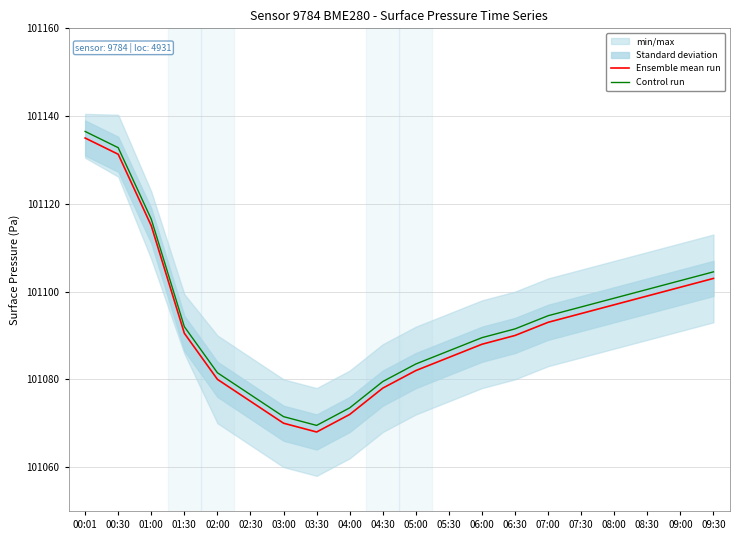

What is the spread (max minus min) of values at 05:00?

1.5